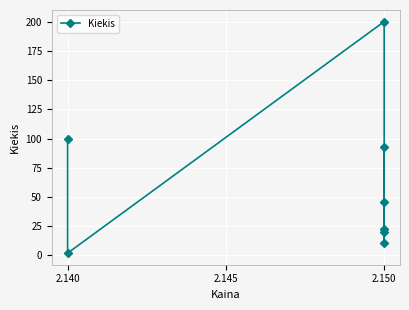

How many series are shown in this chart?

1